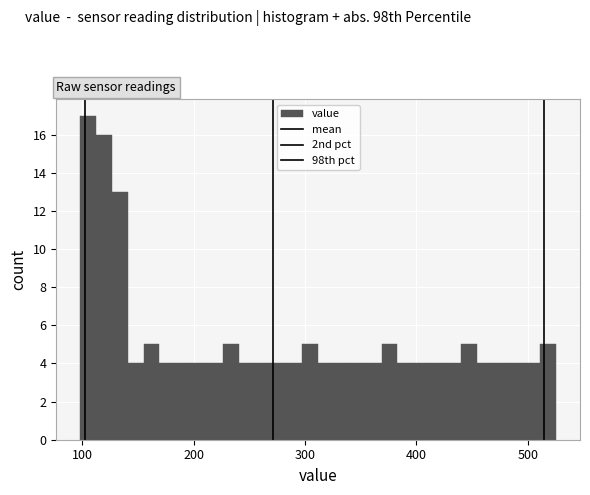

Around what value on the x-axis is the tallest bar? Give the approximate position of its centre, as read against the axis.

110